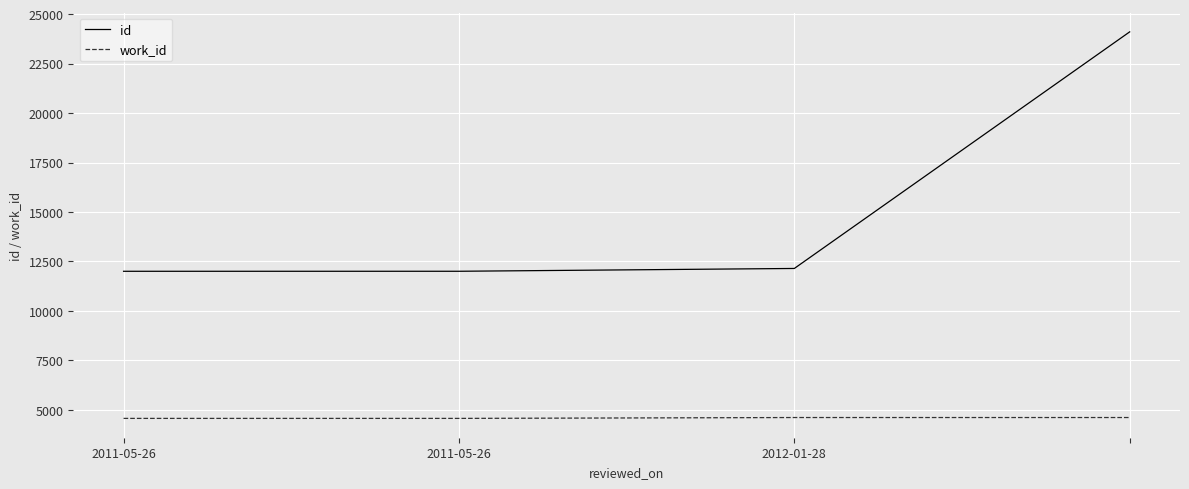

True or false: work_id and id intersect in this chart.

False